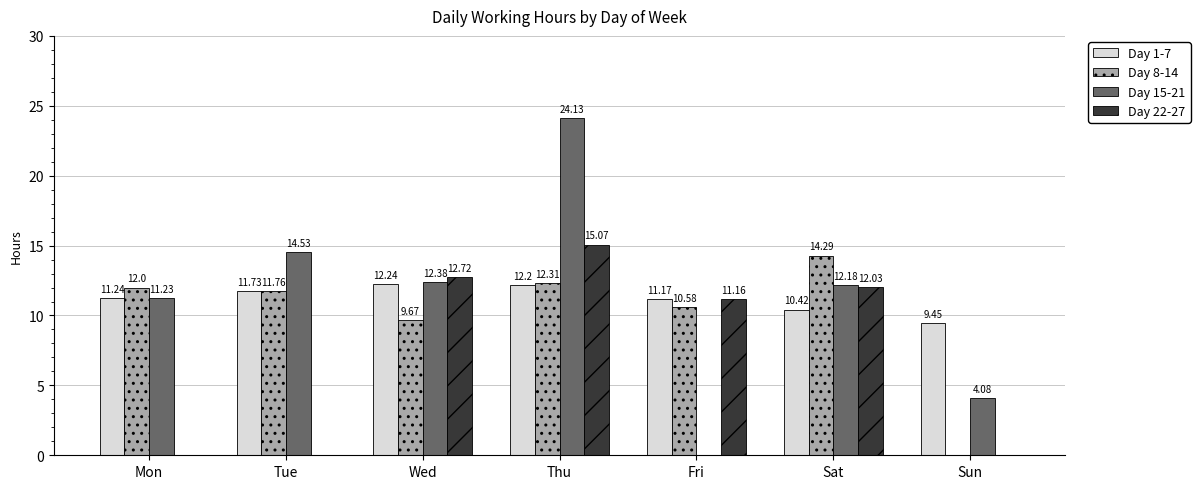

What are all the series names shown in the legend?

Day 1-7, Day 8-14, Day 15-21, Day 22-27